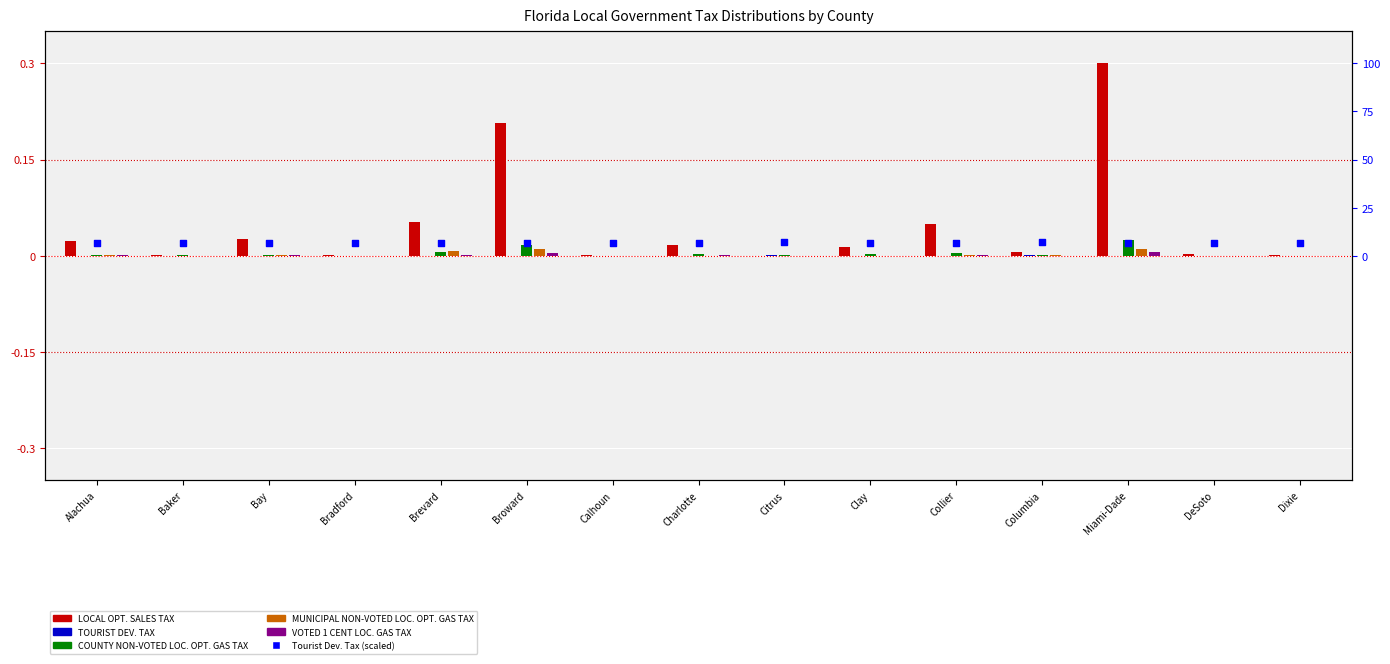

Which series has the widest spread of Y values?

LOCAL OPT. SALES TAX